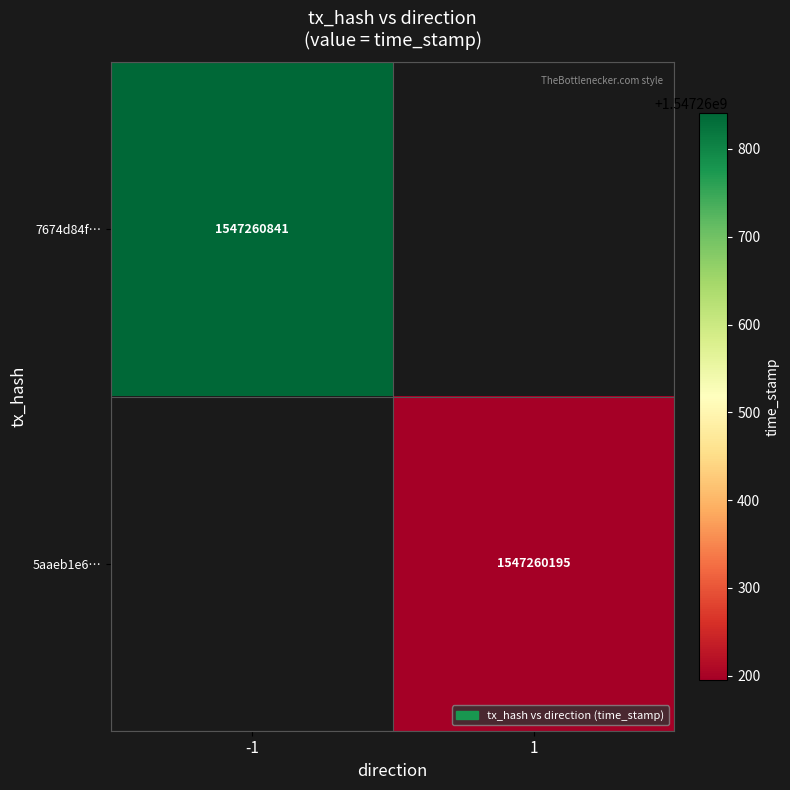

What value does the 5aaeb1e694cbea99dfcdc39480e52c89742a113 series have at time_stamp, to the nearest 100?

1547260200